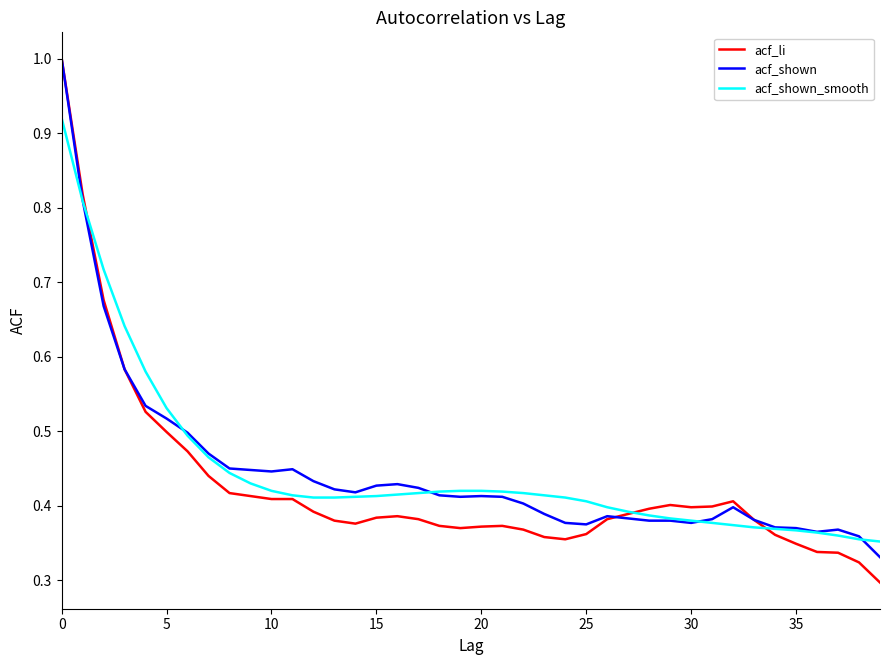

What is the maximum value shown in the chart?

1.0